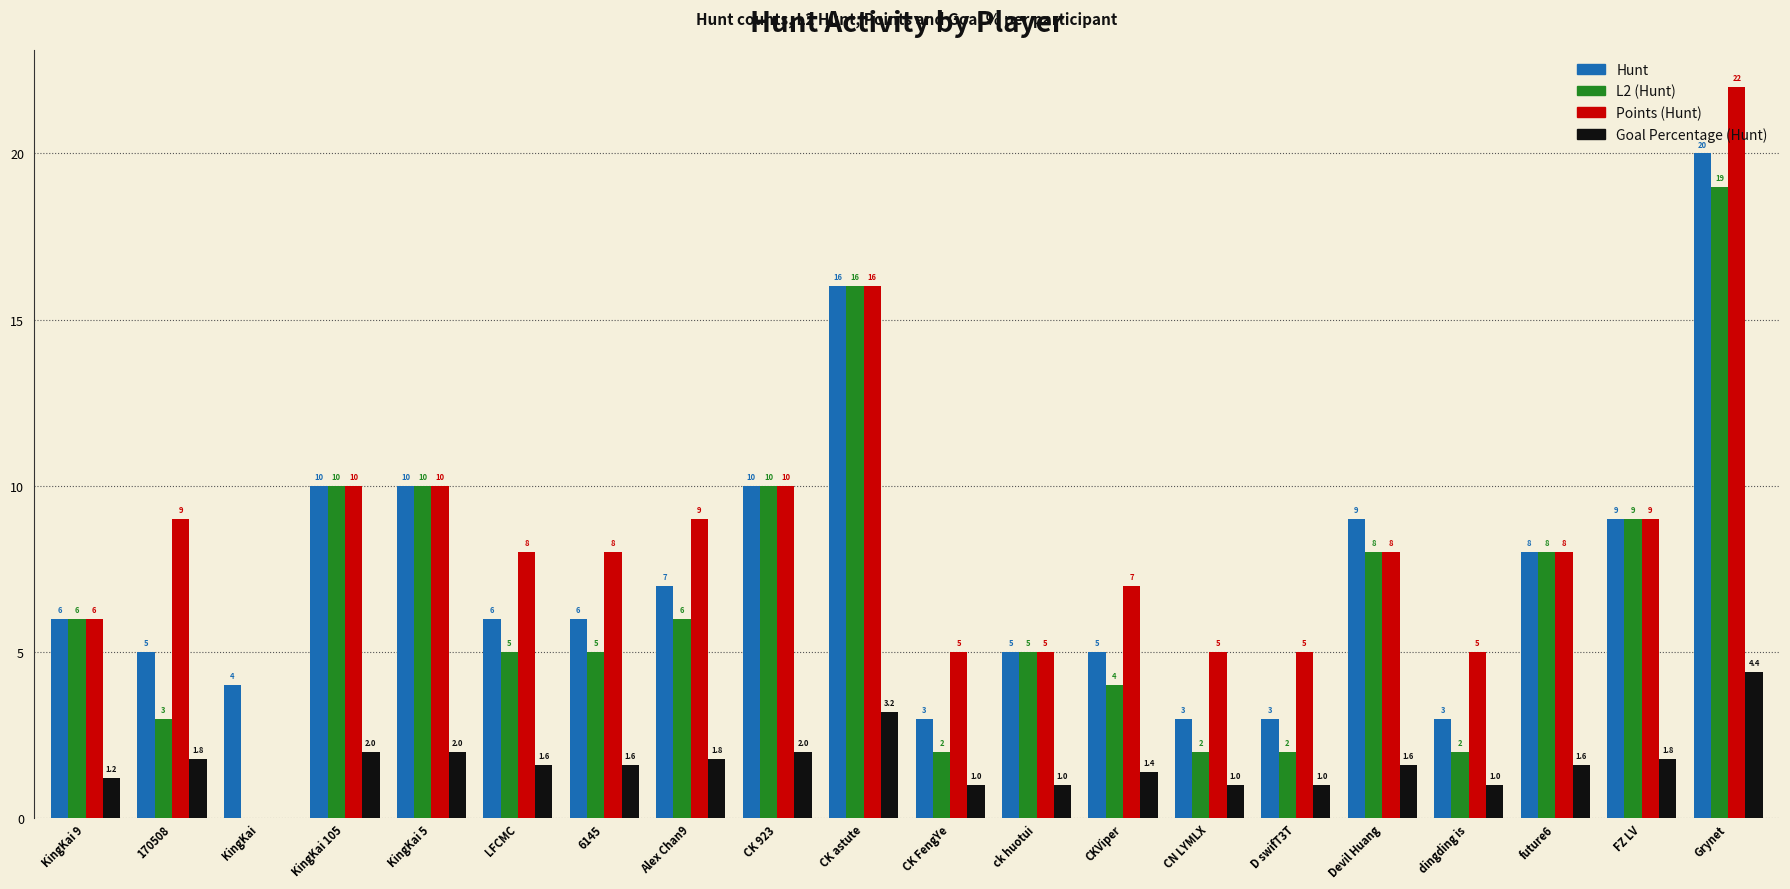

What is the approximate value of Points (Hunt) at CKViper?

7.0